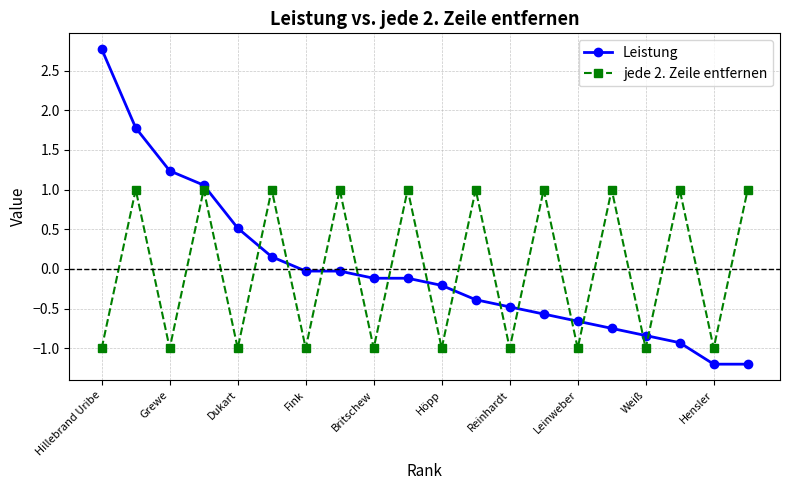

What is the lowest value of the jede 2. Zeile entfernen series?

-1.0